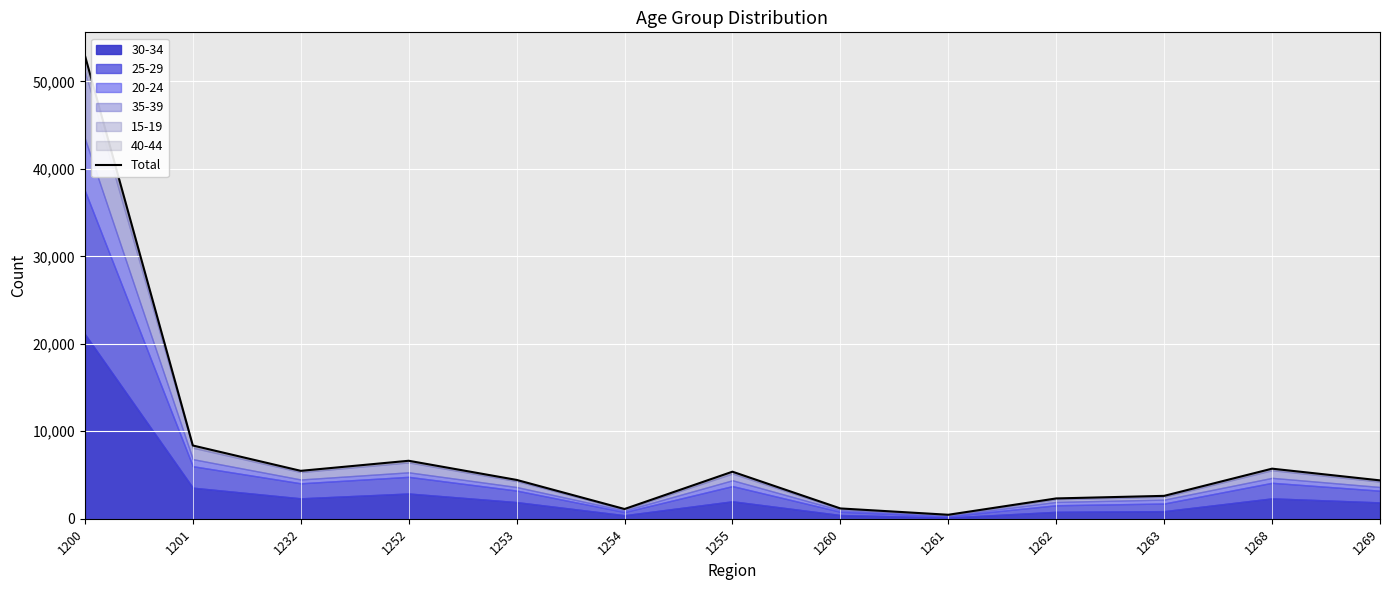

How many lines are shown in the chart?

1